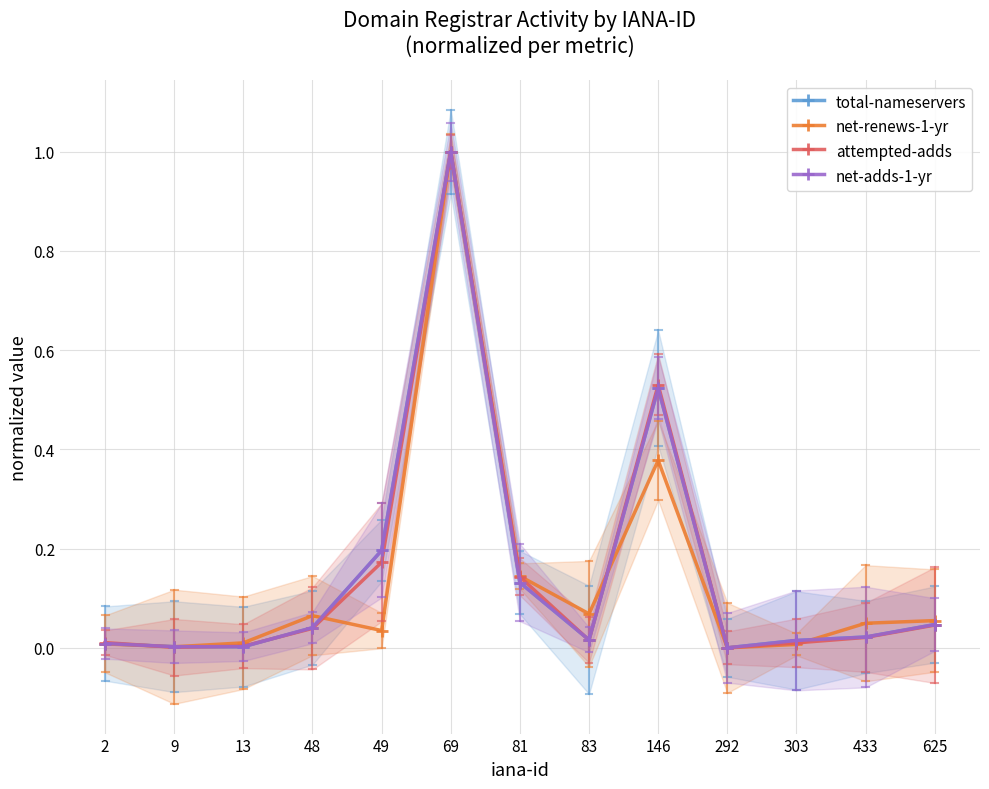

Reading right to left, transcribe all the data shown in this chart.

total-nameservers: 0.0	0.0	0.0	0.0	0.5	0.0	0.1	1.0	0.2	0.0	0.0	0.0	0.0
net-renews-1-yr: 0.1	0.0	0.0	0.0	0.4	0.1	0.1	1.0	0.0	0.1	0.0	0.0	0.0
attempted-adds: 0.0	0.0	0.0	0.0	0.5	0.0	0.1	1.0	0.2	0.0	0.0	0.0	0.0
net-adds-1-yr: 0.0	0.0	0.0	0.0	0.5	0.0	0.1	1.0	0.2	0.0	0.0	0.0	0.0